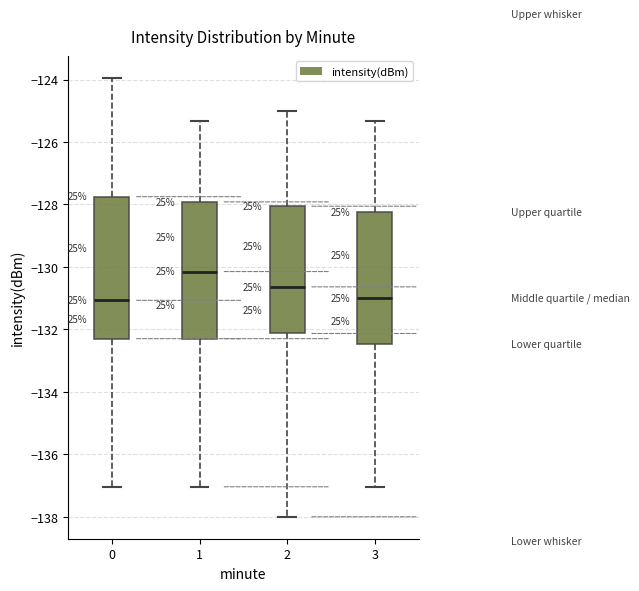

Reading left to right, transcribe this box plot: for each box, give where its median line is, the range the box spans, and where its two whiskers end, as read against the y-axis. The values are not printed on the chart, so give them approximately, as read against the axis.

0: median -131.0, box -132.2 to -127.8, whiskers -137.0 to -124.0
1: median -130.2, box -132.2 to -128.0, whiskers -137.0 to -125.4
2: median -130.6, box -132.2 to -128.0, whiskers -138.0 to -125.0
3: median -131.0, box -132.4 to -128.2, whiskers -137.0 to -125.4